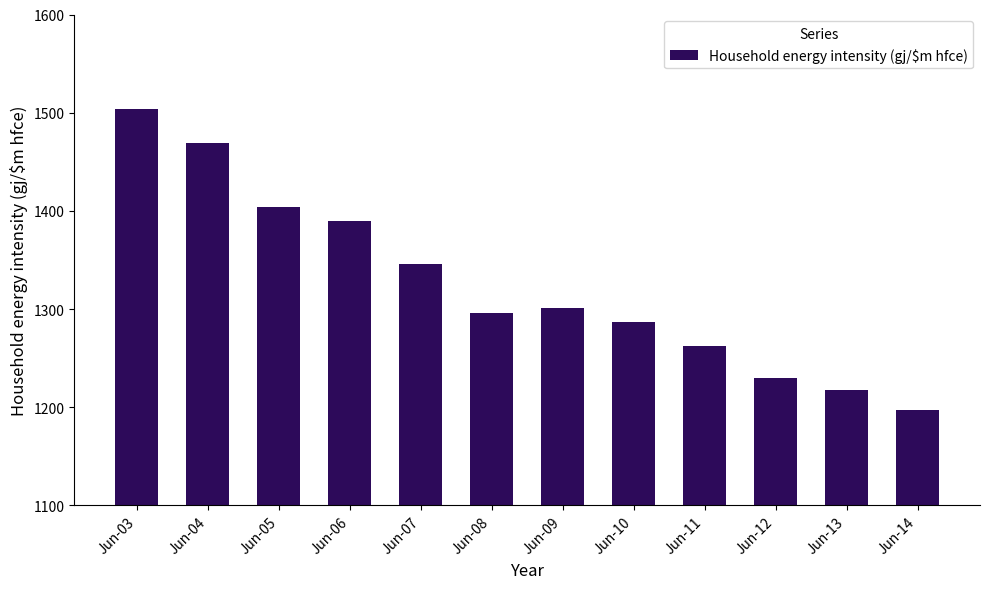

How many bars are there in total?

12